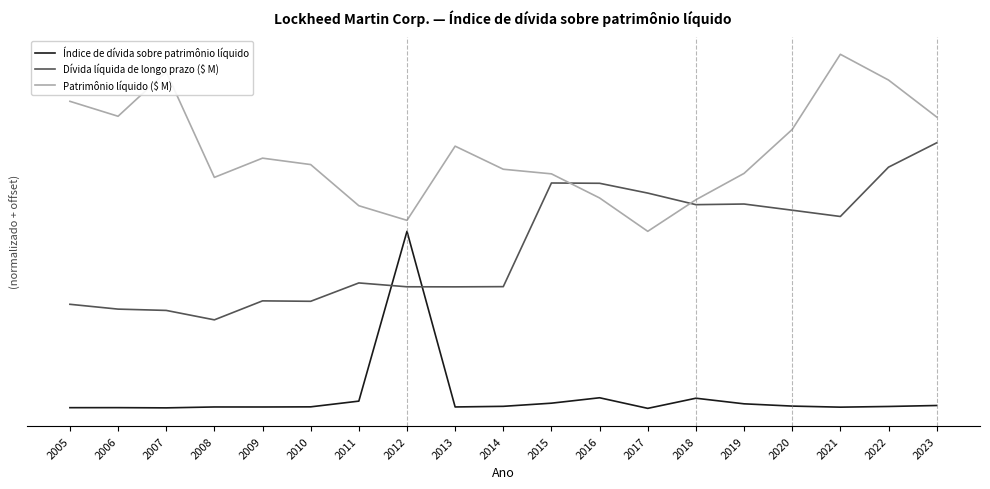

Reading right to left, list all the values displayed in this chart.

Índice de dívida sobre patrimônio líquido: 2023=0.0	2022=0.0	2021=0.0	2020=0.0	2019=0.0	2018=0.1	2017=0.0	2016=0.1	2015=0.0	2014=0.0	2013=0.0	2012=1.0	2011=0.0	2010=0.0	2009=0.0	2008=0.0	2007=0.0	2006=0.0	2005=0.0
Dívida líquida de longo prazo ($ M): 2023=1.5	2022=1.4	2021=1.1	2020=1.1	2019=1.2	2018=1.2	2017=1.2	2016=1.3	2015=1.3	2014=0.7	2013=0.7	2012=0.7	2011=0.7	2010=0.6	2009=0.6	2008=0.5	2007=0.6	2006=0.6	2005=0.6
Patrimônio líquido ($ M): 2023=1.6	2022=1.9	2021=2.0	2020=1.6	2019=1.3	2018=1.2	2017=1.0	2016=1.2	2015=1.3	2014=1.4	2013=1.5	2012=1.1	2011=1.1	2010=1.4	2009=1.4	2008=1.3	2007=1.9	2006=1.6	2005=1.7